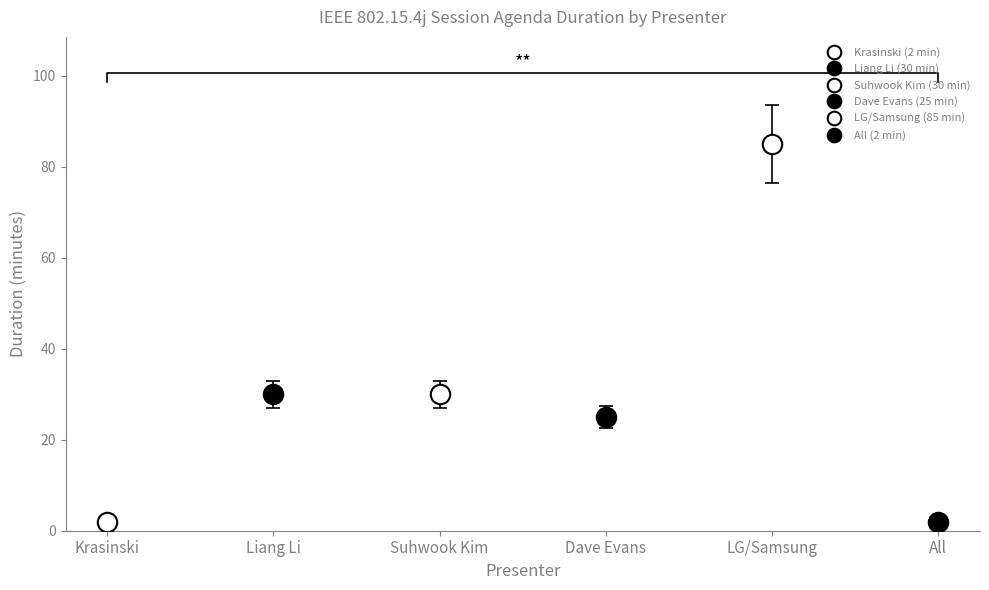

Count the number of data series in this chart.

1